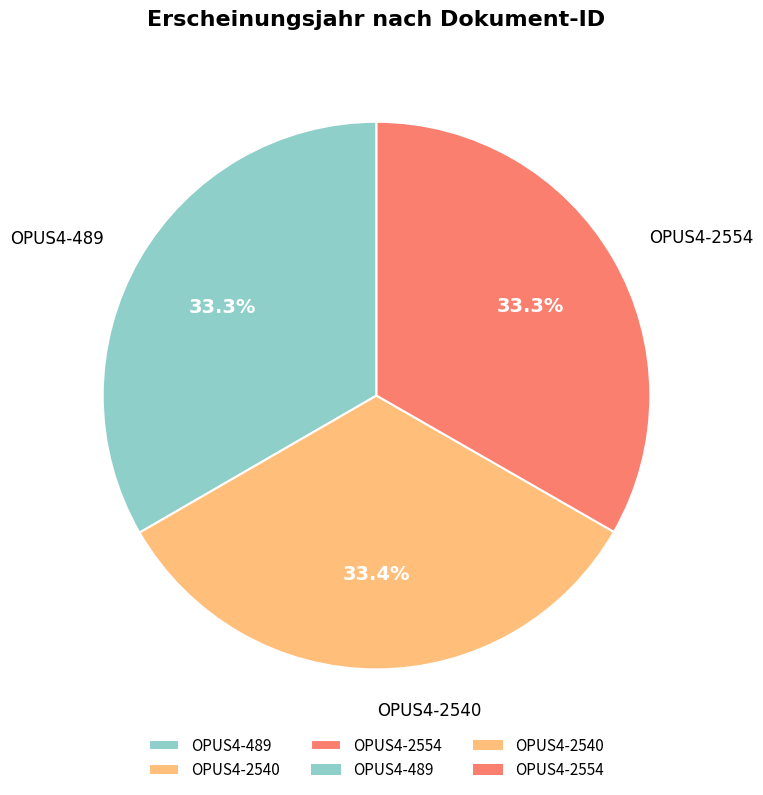

The OPUS4-2554 slice represents 40% of the pie. True or false?

False